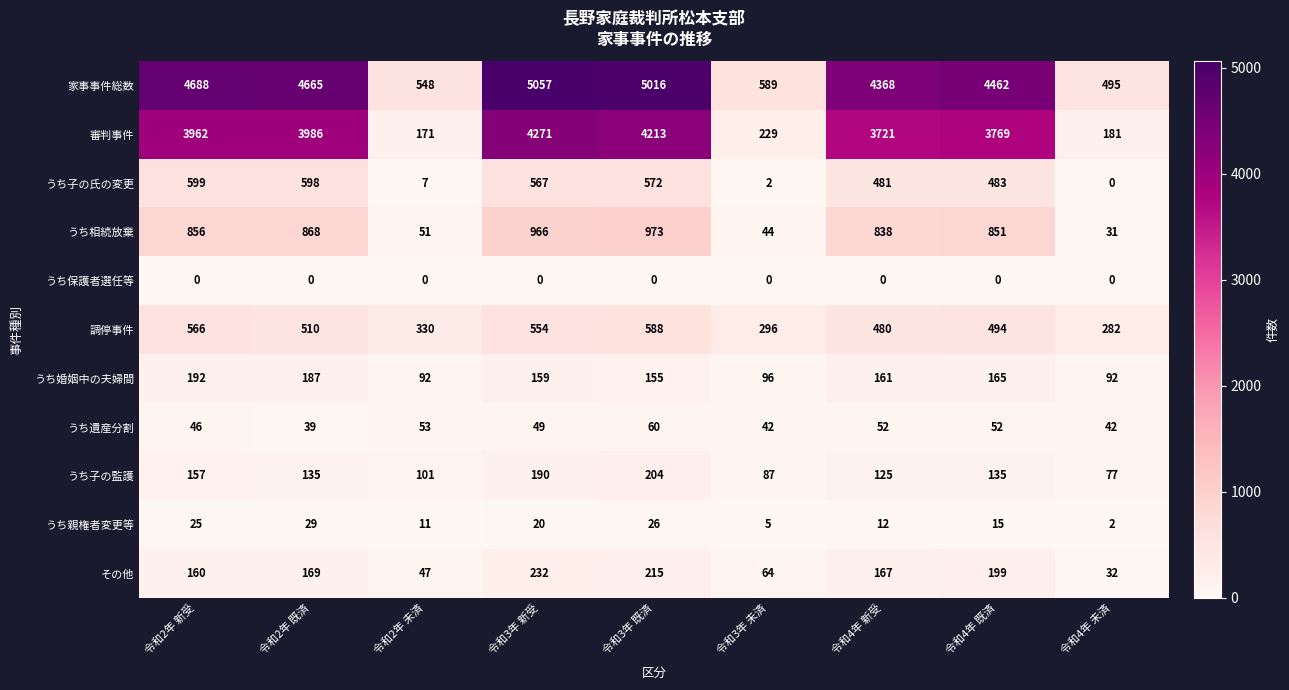

Which series has the widest spread of values?

家事事件総数